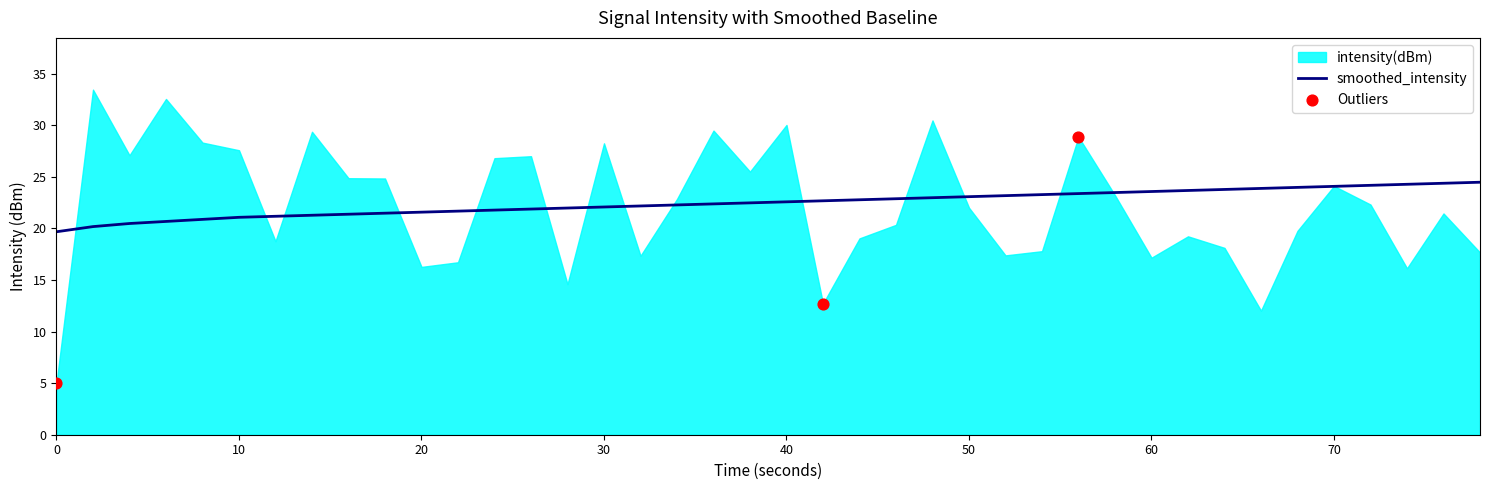

The value of smoothed_intensity at 60 is 23.6. True or false?

True